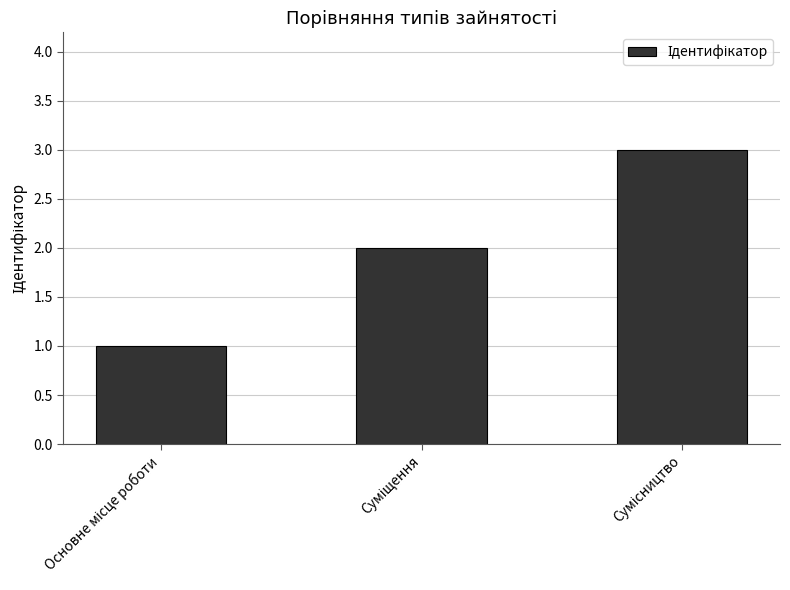

What is the sum of all values?

6